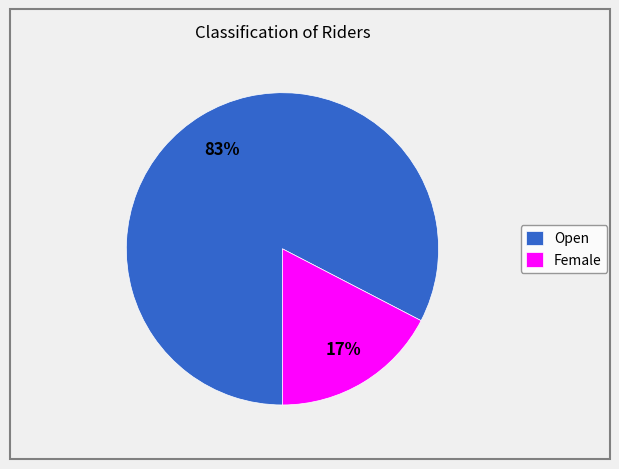

Is there any slice that represents more than half of the pie?

Yes